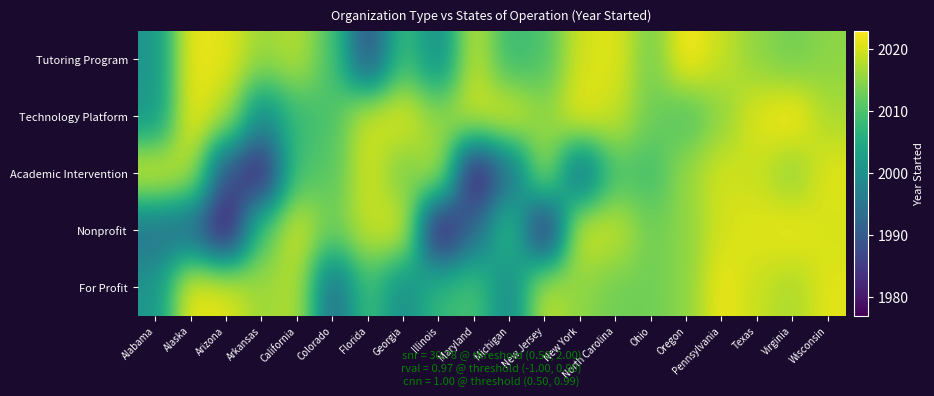

Which has a higher value, Ohio or Illinois?

Ohio